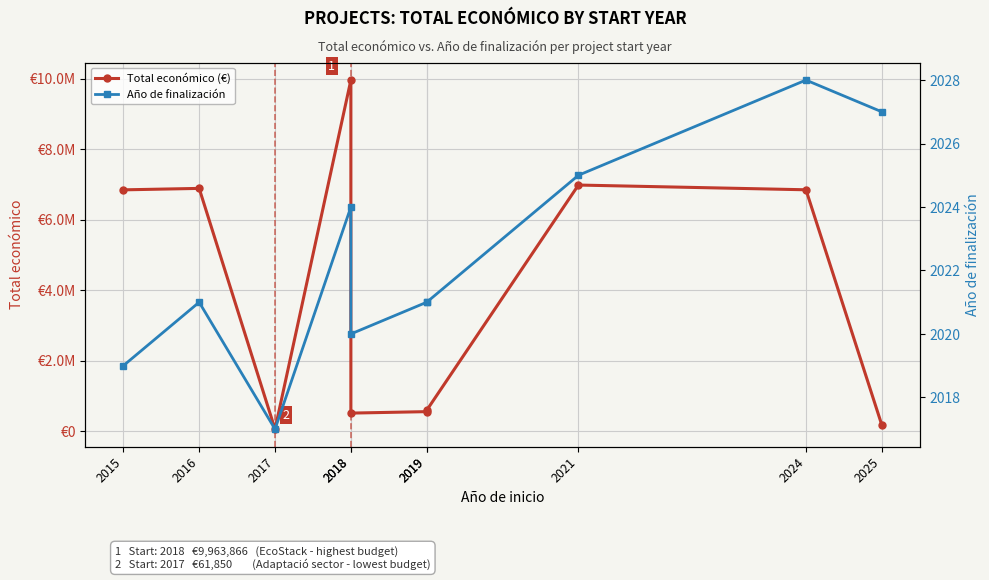

Rank the series at 2024 from lowest to highest value.

Año de finalización, Total económico (€)